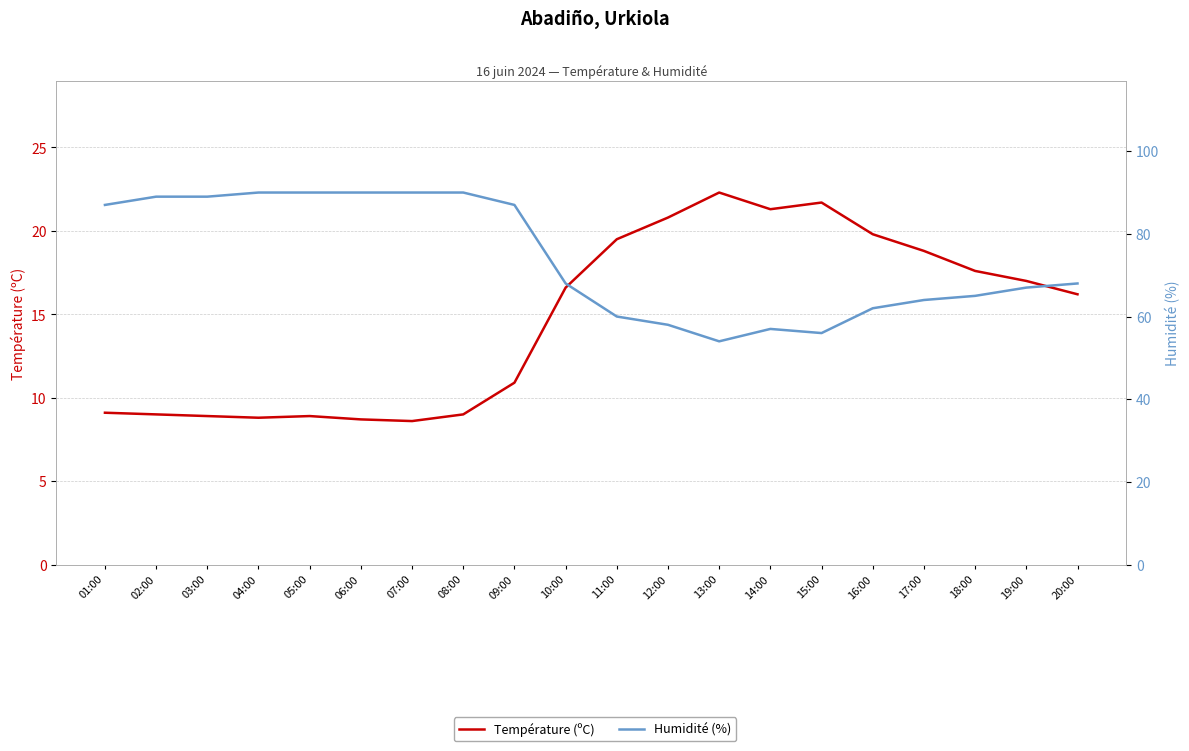

What are all the series names shown in the legend?

Température (ºC), Humidité (%)